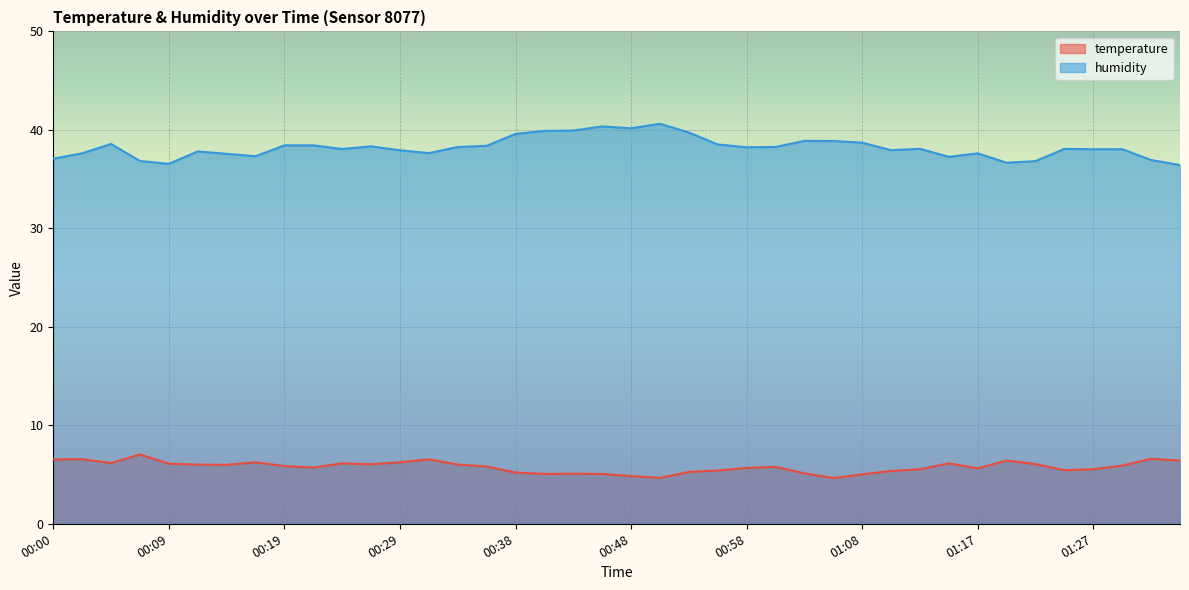

What is the total value across all series at 01:17?

43.2